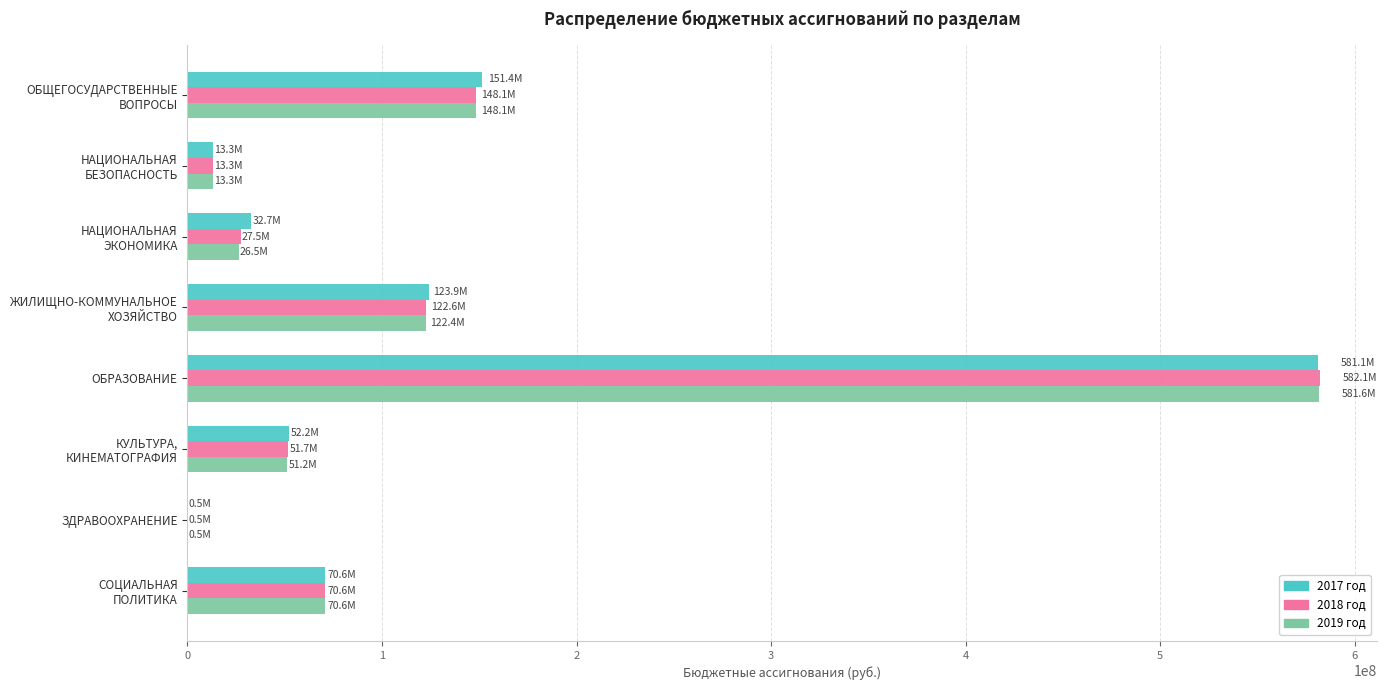

What is the maximum value shown in the chart?

582058742